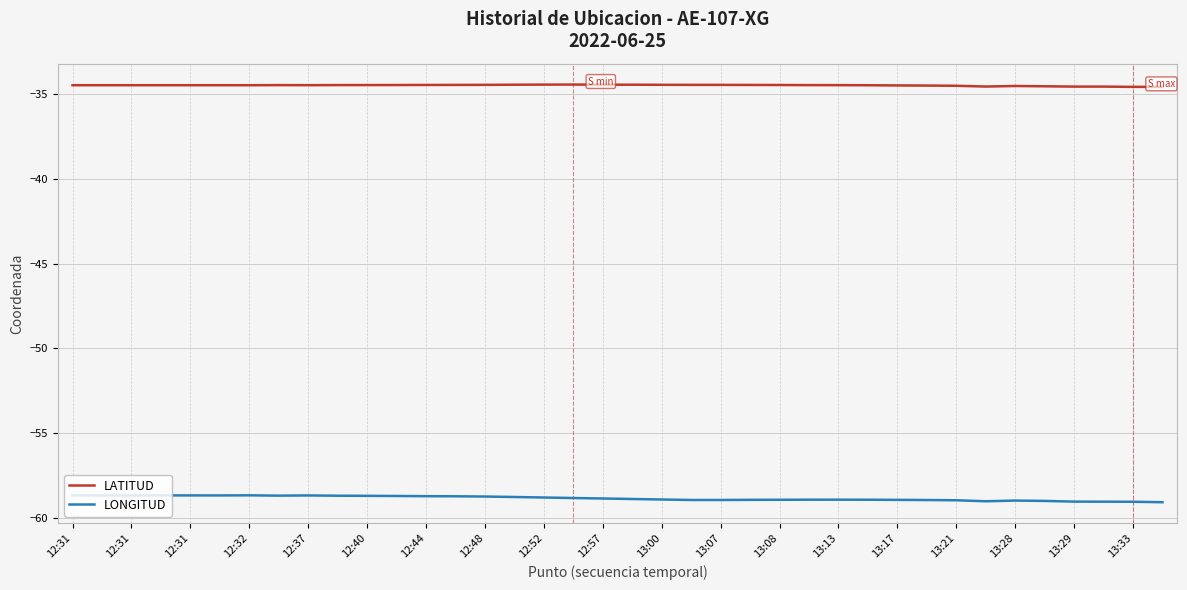

Which series has the largest total across all categories?

LATITUD